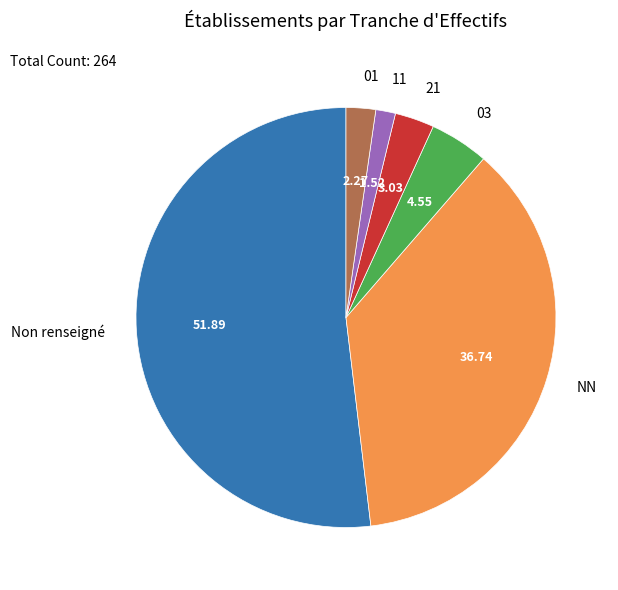

What is the ratio of the value at 11 to the value at 01?

0.7